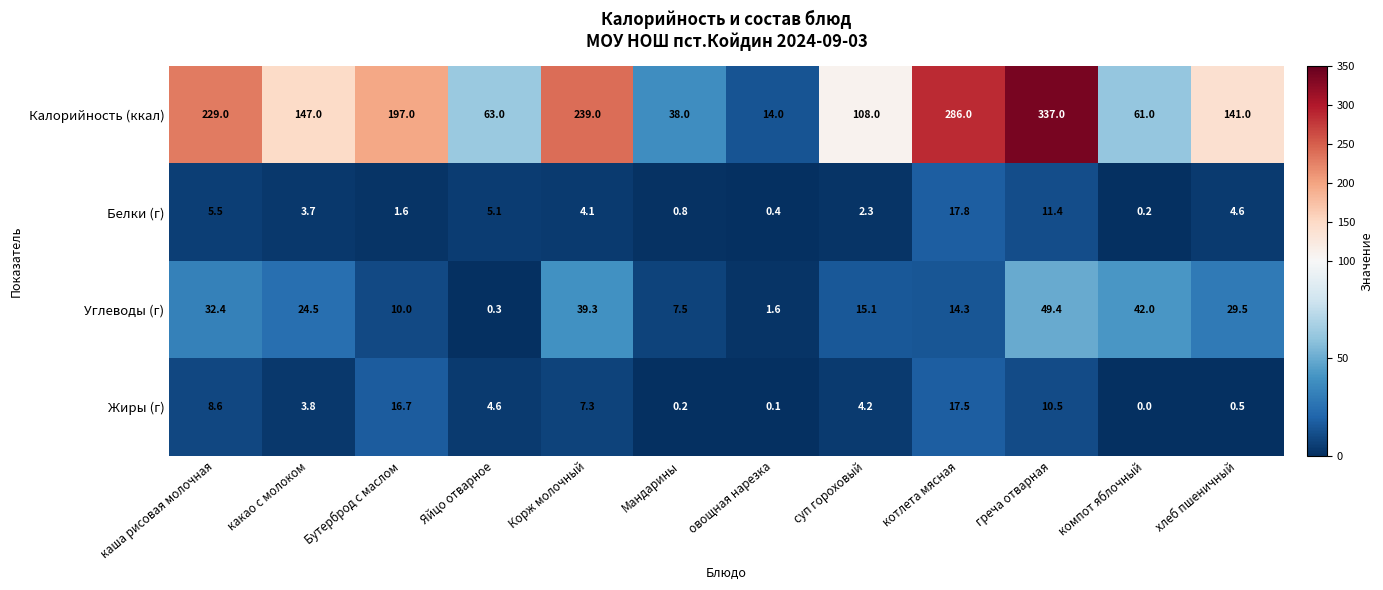

Which category has the highest value in the Жиры (г) series?

котлета мясная